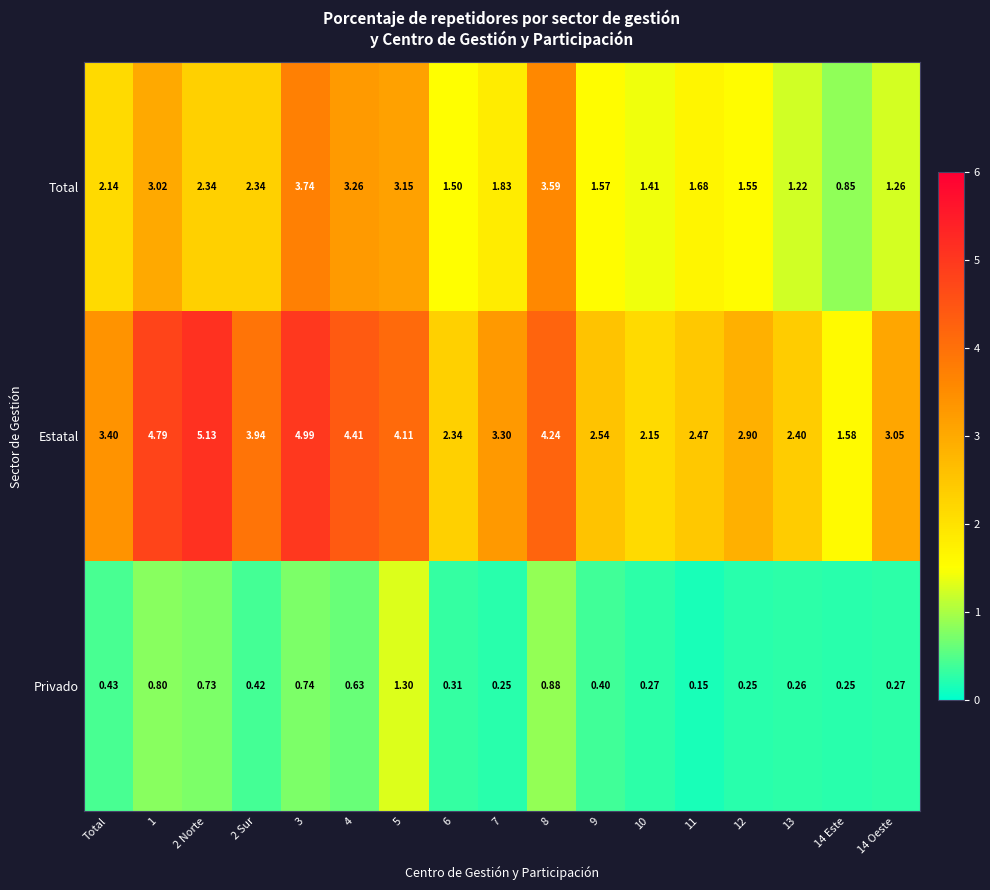

Between 5 and 14 Oeste, which series saw the biggest shift?

Total